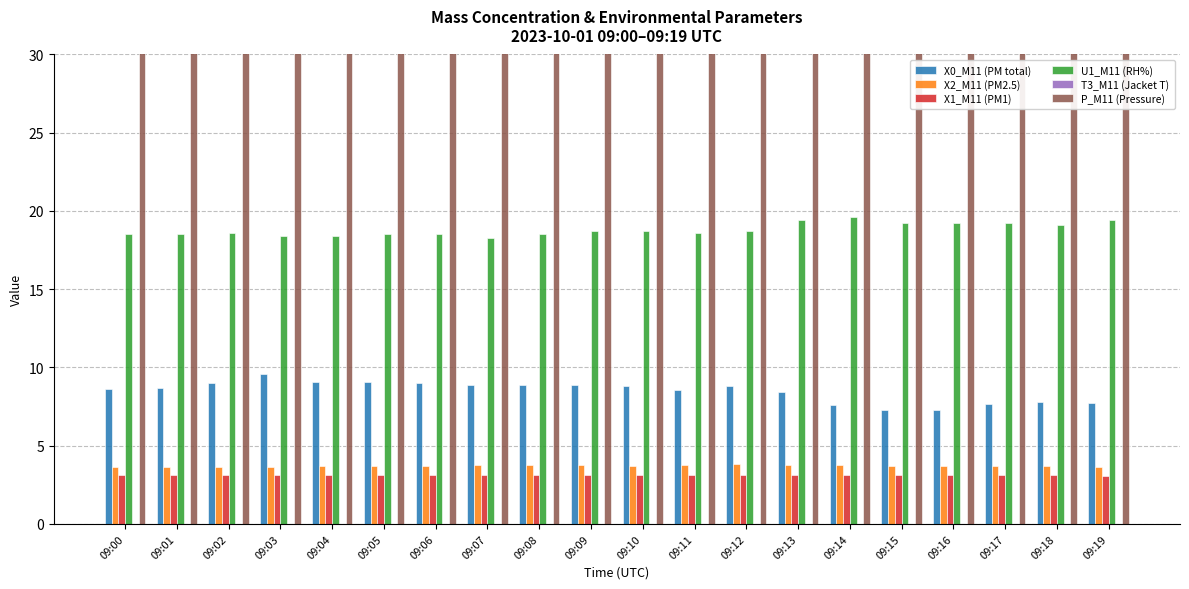

How many series are shown in this chart?

6